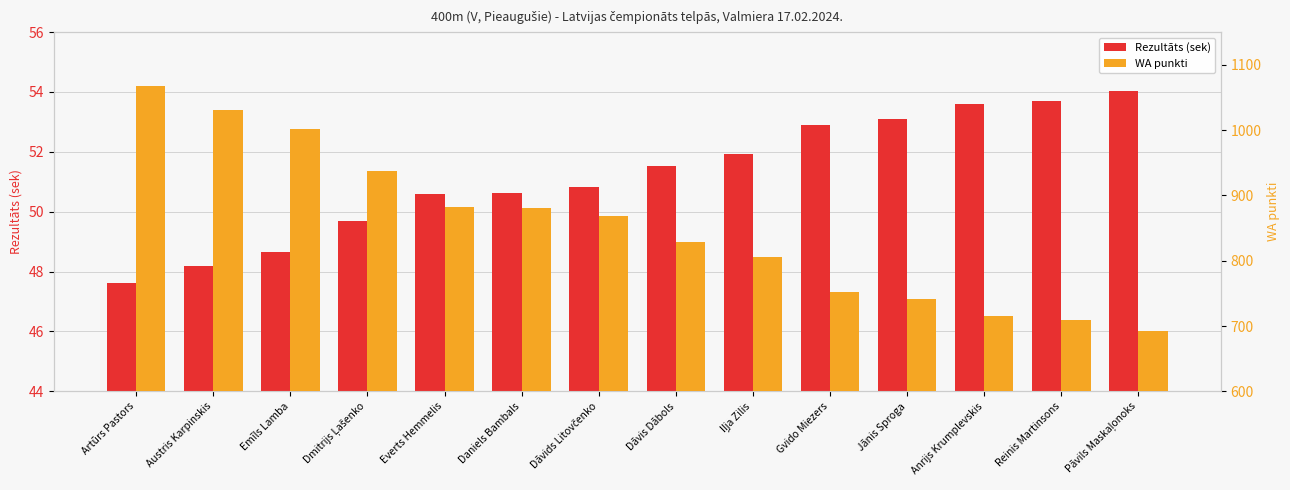

What is the greatest value displayed?

1067.0